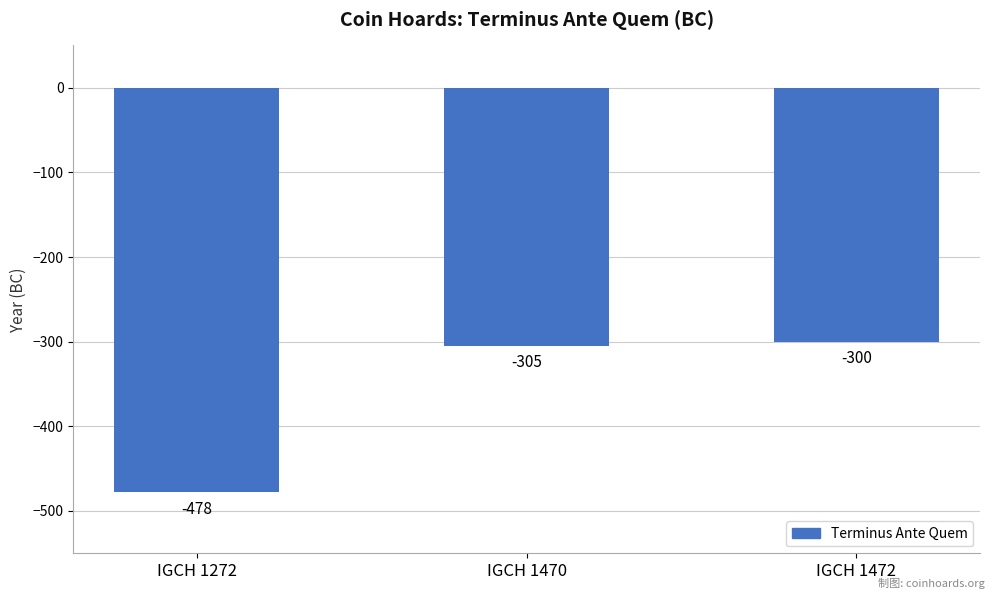

Rank the categories by value from lowest to highest.

IGCH 1272, IGCH 1470, IGCH 1472